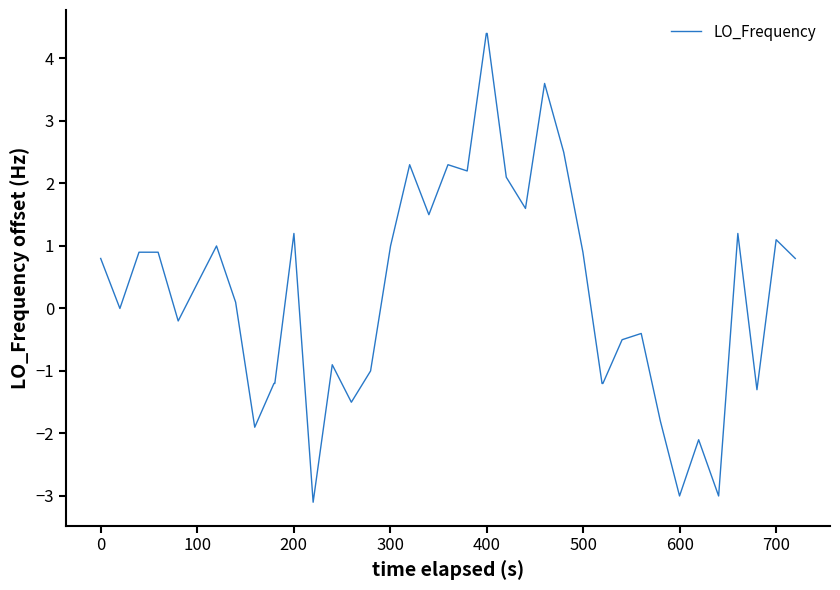

Does the chart display data point markers on the line(s)?

No